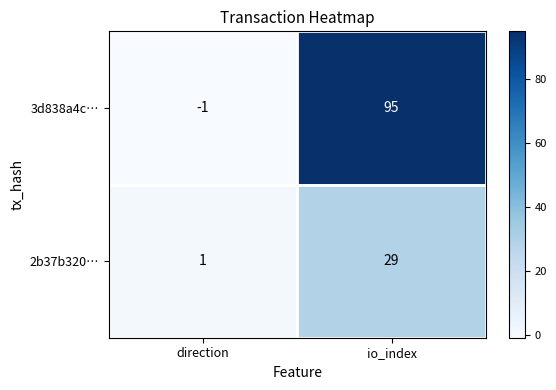

Which series changed the most between direction and io_index?

3d838a4c…